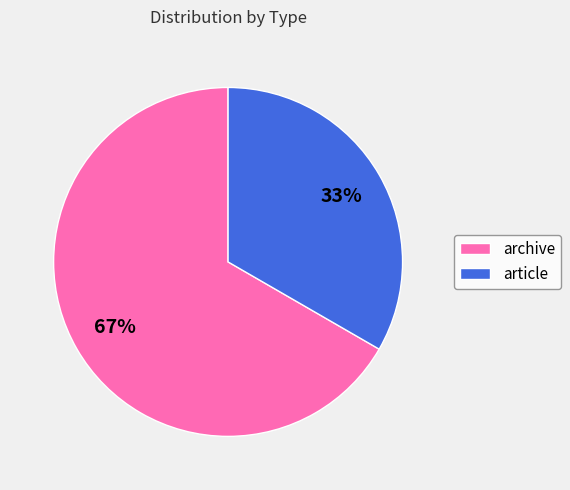

Is the sum of article and archive greater than half?

Yes